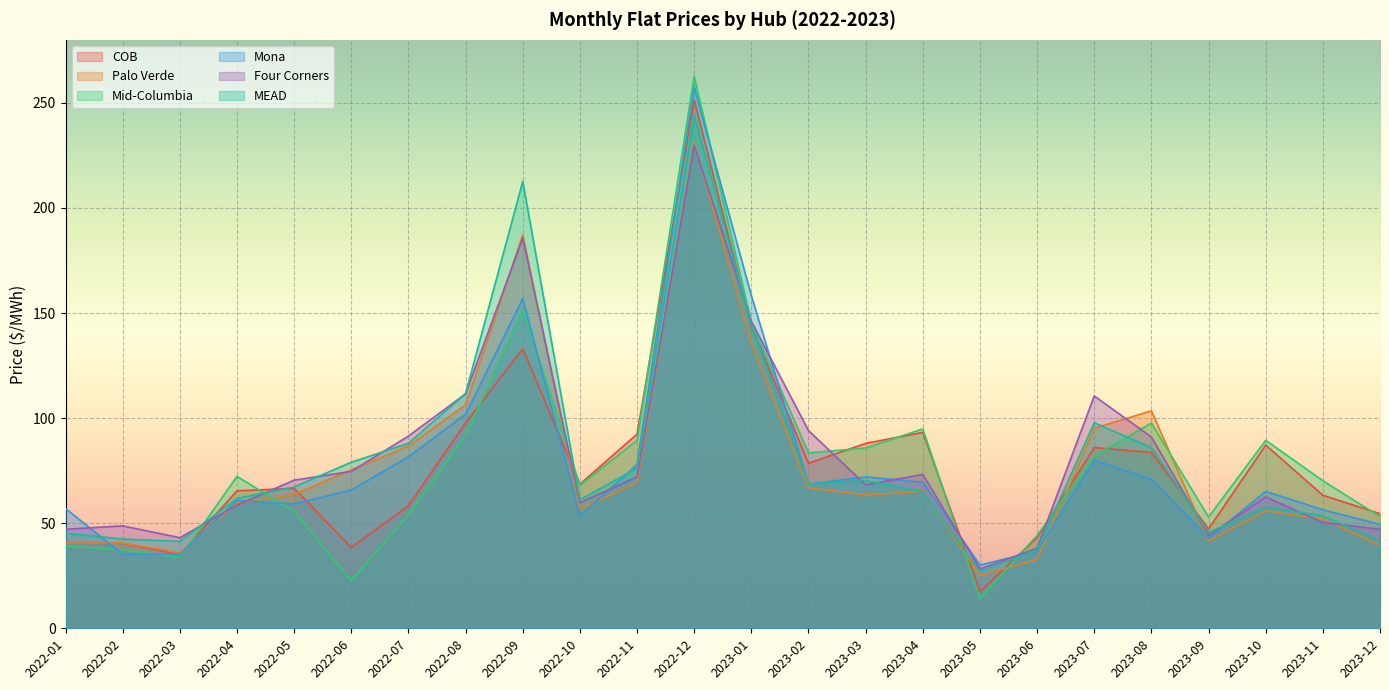

What is the total value across all series at 2023-08?

532.7